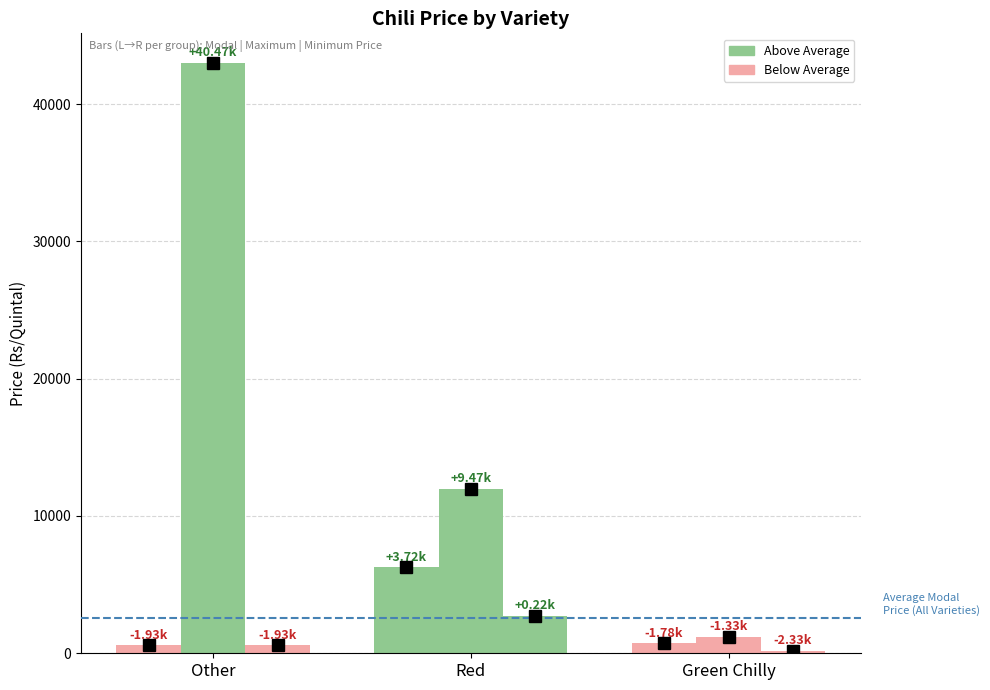

What is the label of the 3rd bar from the right?

Other